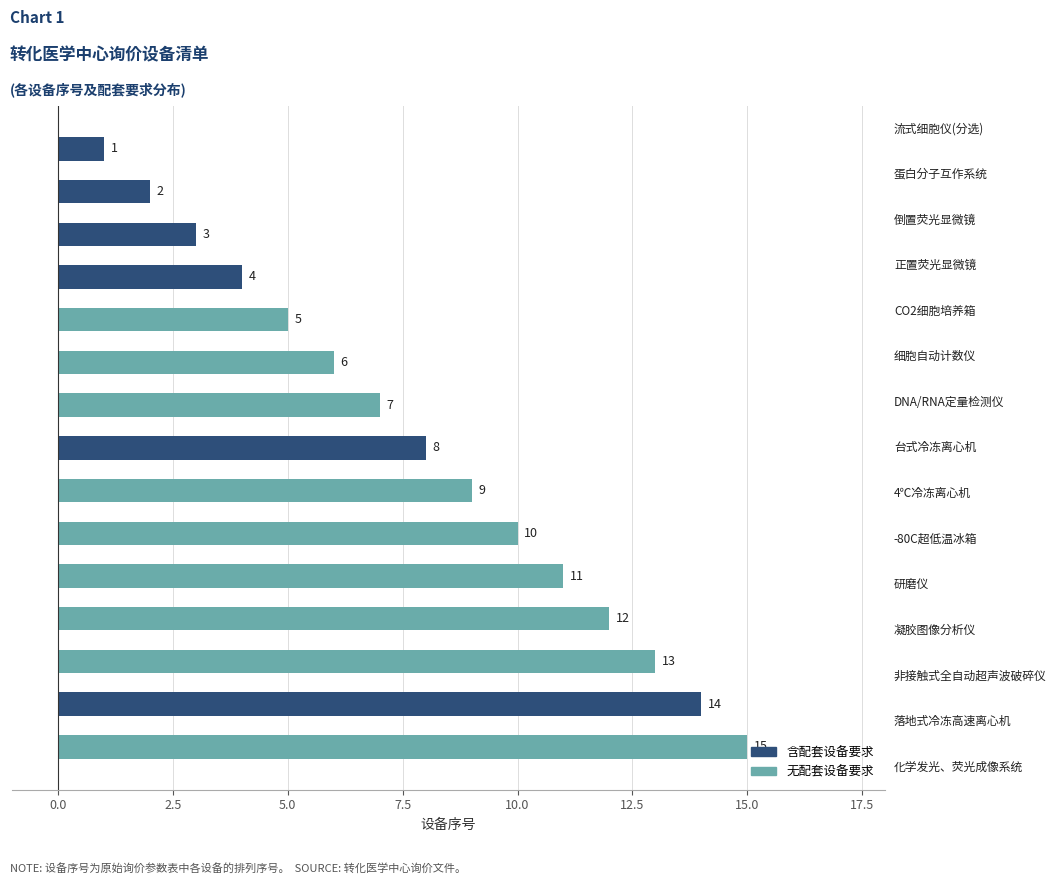

What is the average value?

8